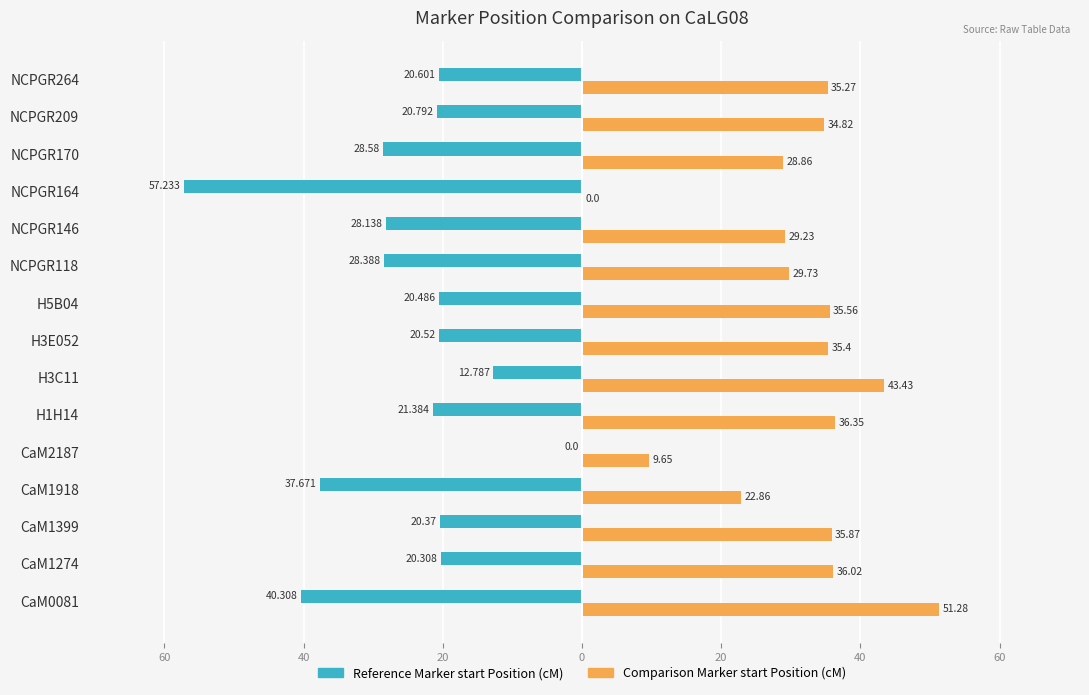

What are all the series names shown in the legend?

Reference Marker start Position (cM), Comparison Marker start Position (cM)